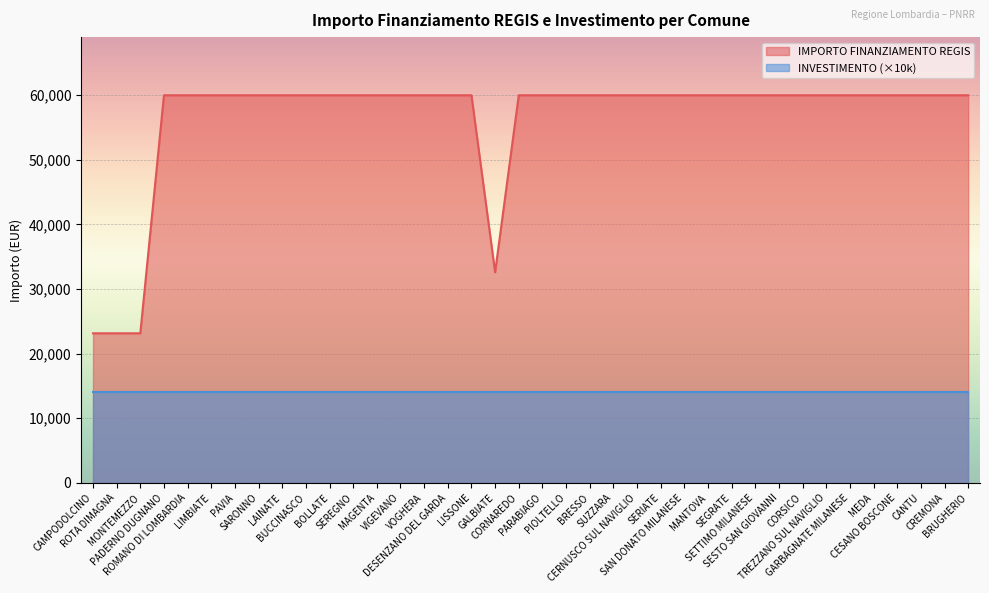

What is the maximum value shown in the chart?

59966